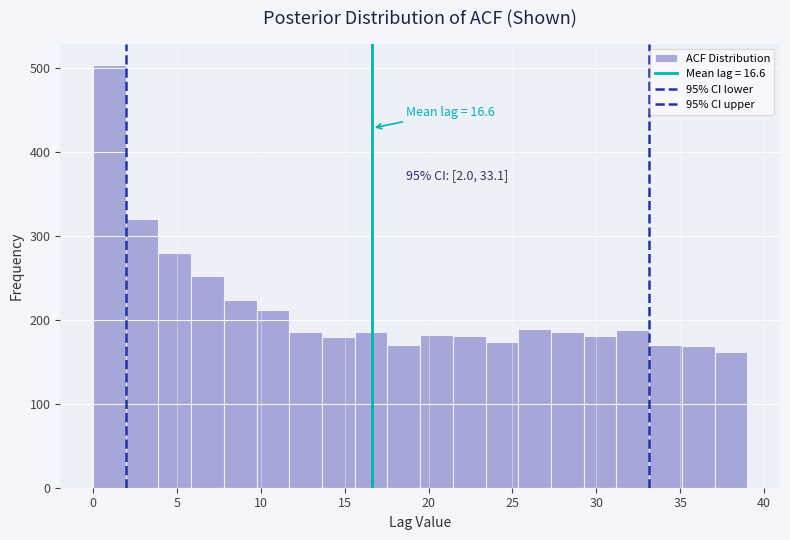

Read against the x-axis, roughly where is the centre of the tallest bar?

1.0